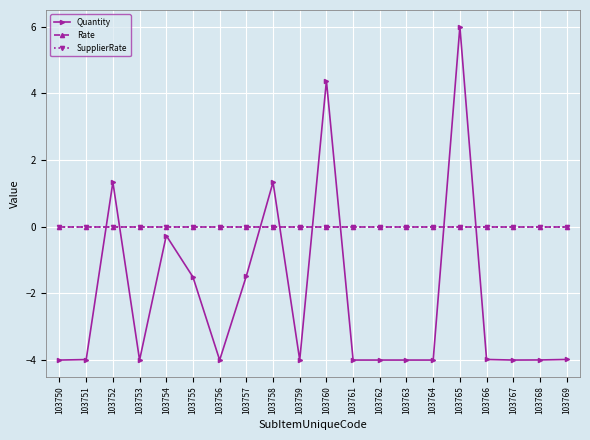

Is this an area chart (filled region under the line)?

No